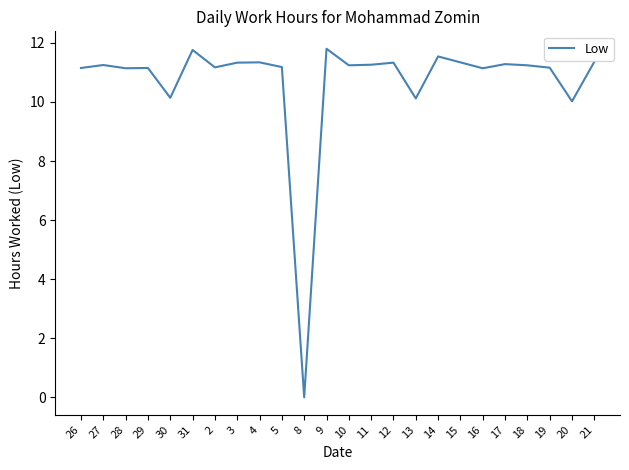

What position from the left is 18?

21